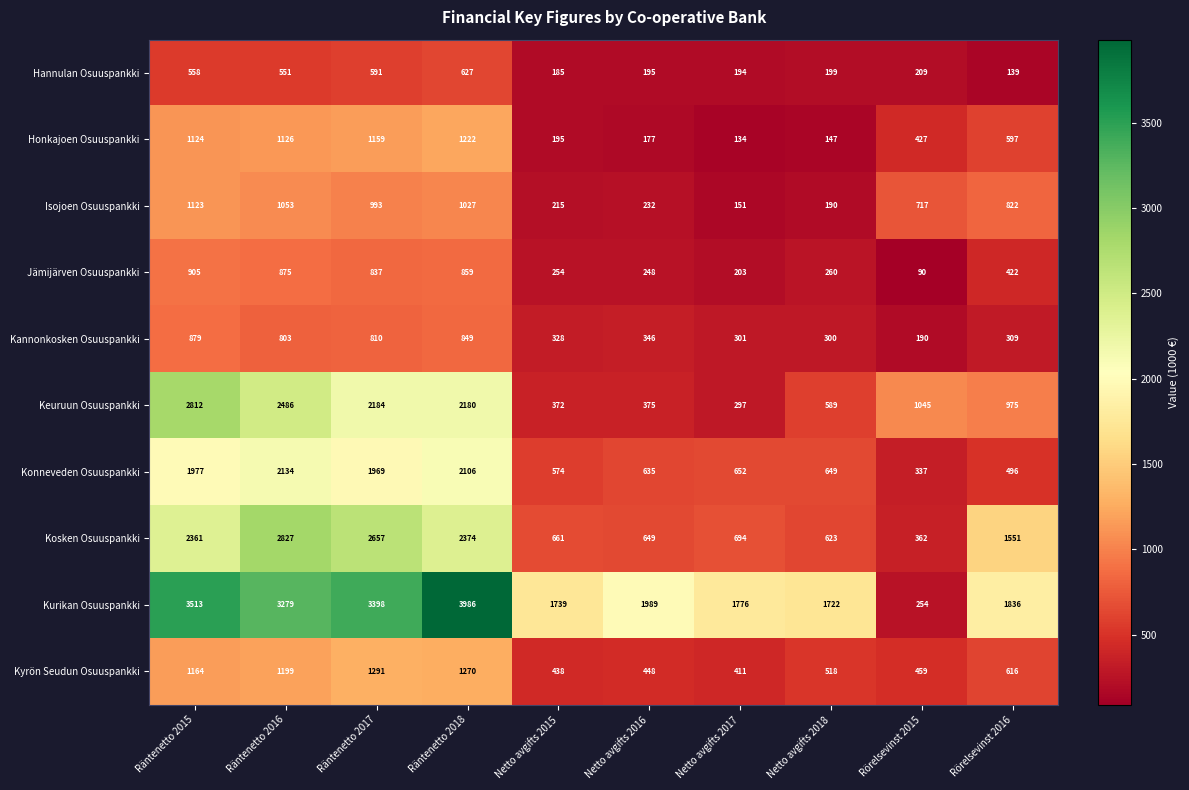

Which label corresponds to the smallest value in the chart?

Rörelsevinst 2015